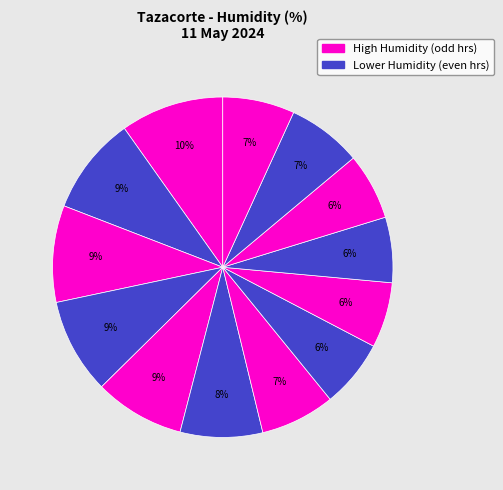

Count the number of slices in the pie.

13